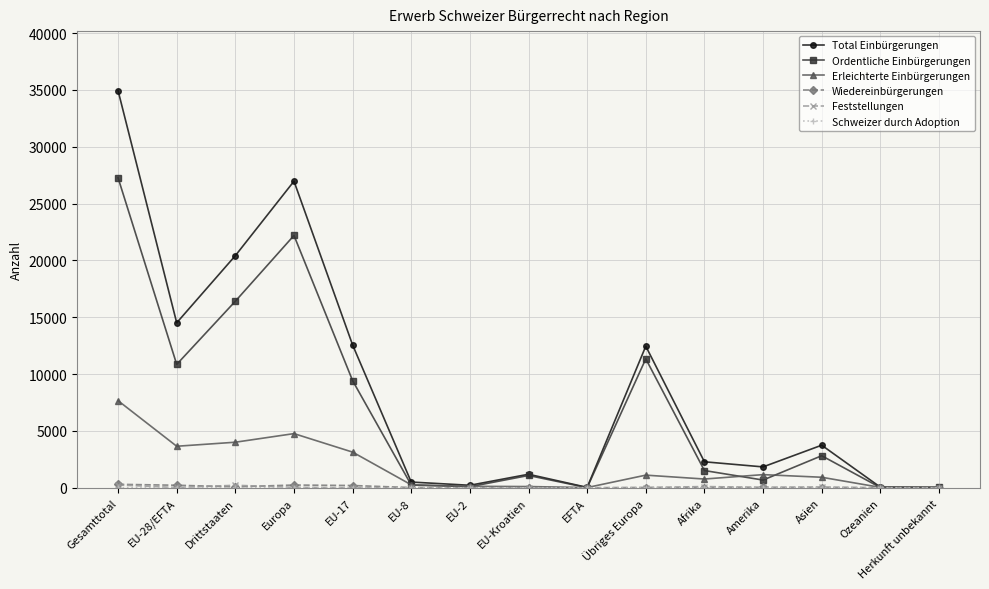

How many lines are shown in the chart?

6